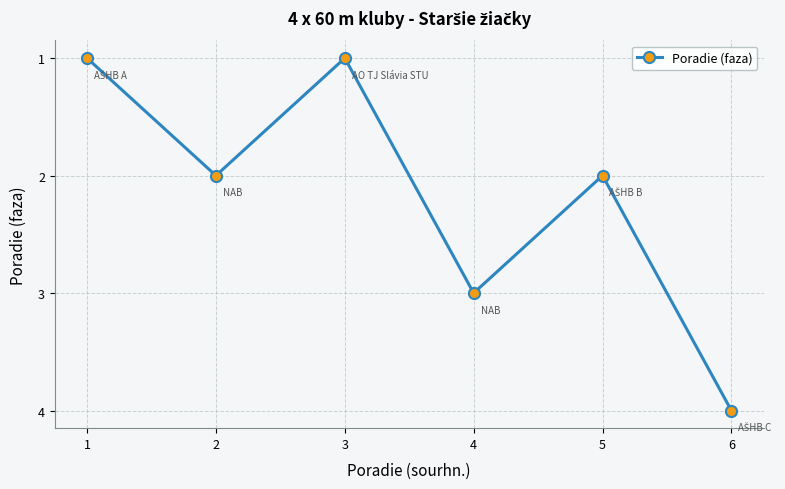

Where is the first local minimum?

3